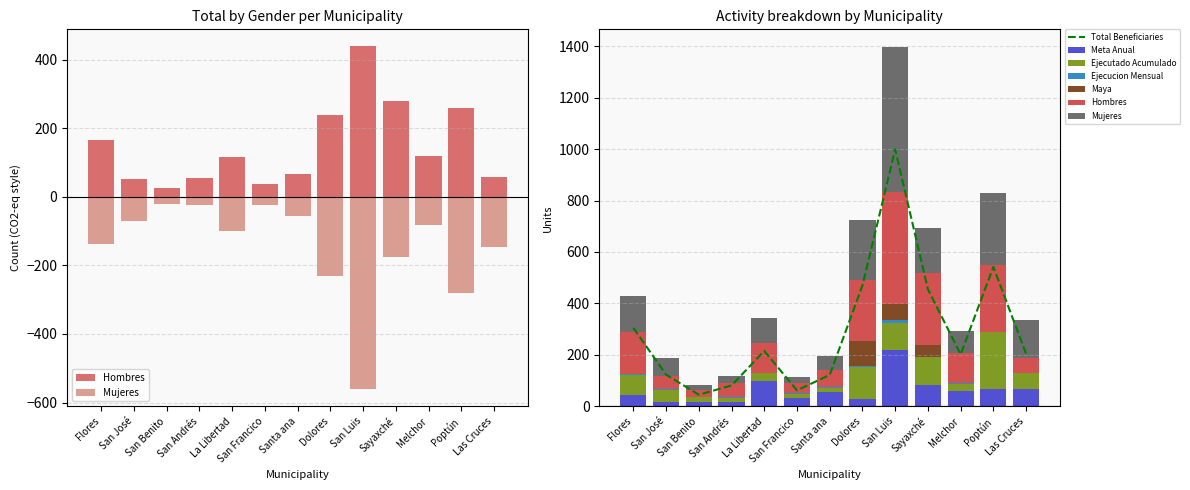

Is it true that Total Beneficiaries equals 542 at Poptún?

True